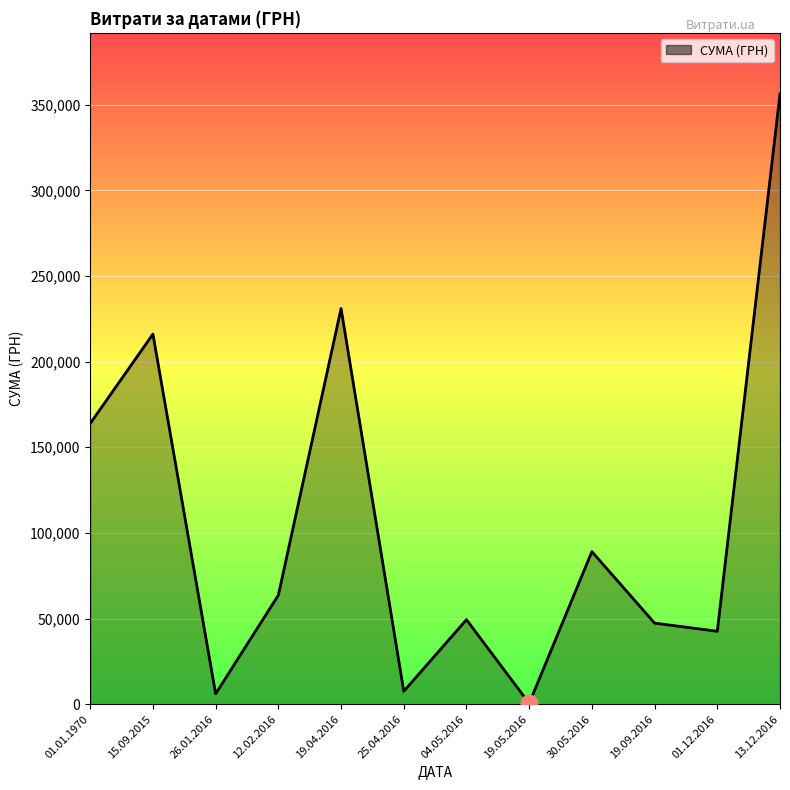

The value at 01.01.1970 is 163895.6. True or false?

True